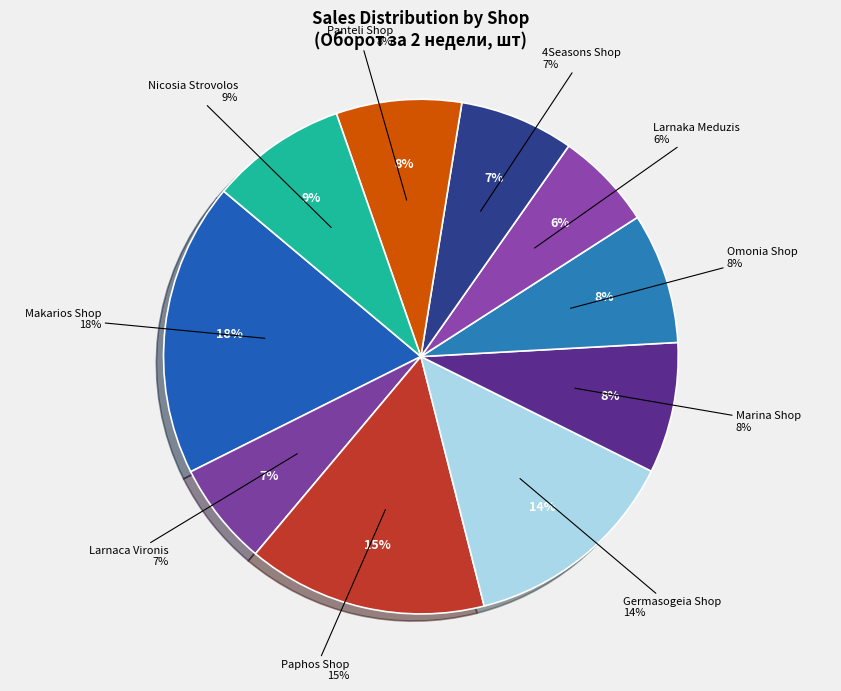

To the nearest percent, what percentage of the pie is Larnaca Vironis?

7%